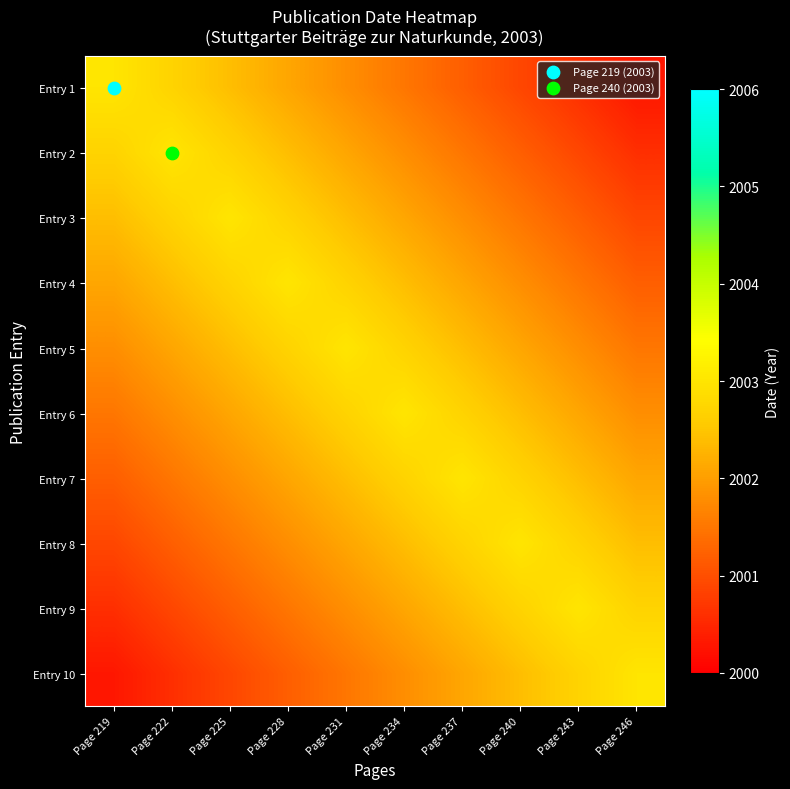

What is the difference between the highest and lowest values at Page 231?

1.5